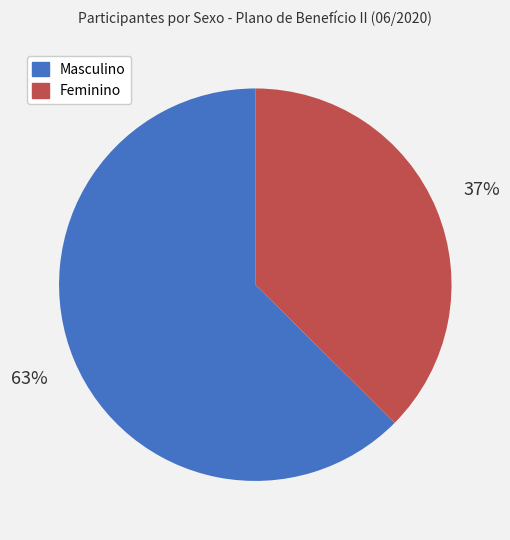

Between Masculino and Feminino, which is larger?

Masculino